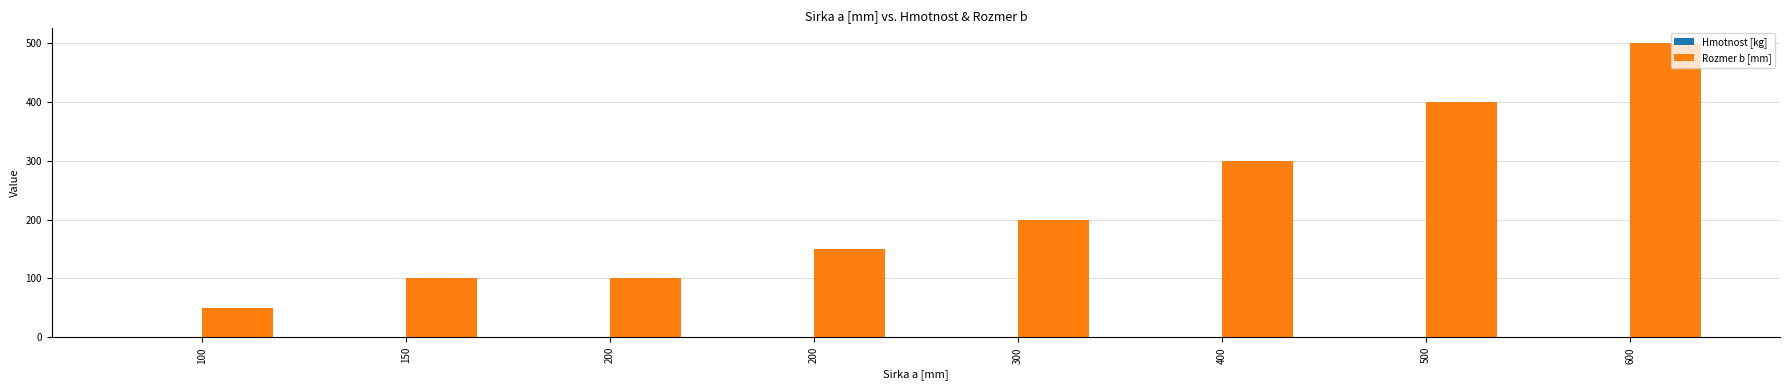

How many distinct data groups are displayed?

2